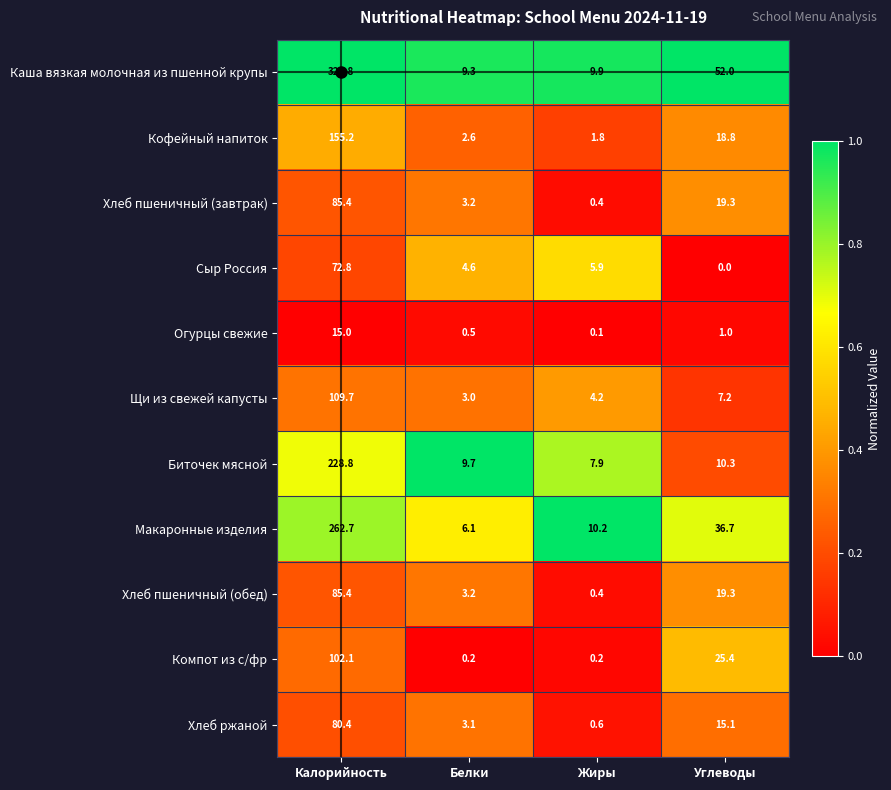

Which series has the largest total across all categories?

Каша вязкая молочная из пшенной крупы